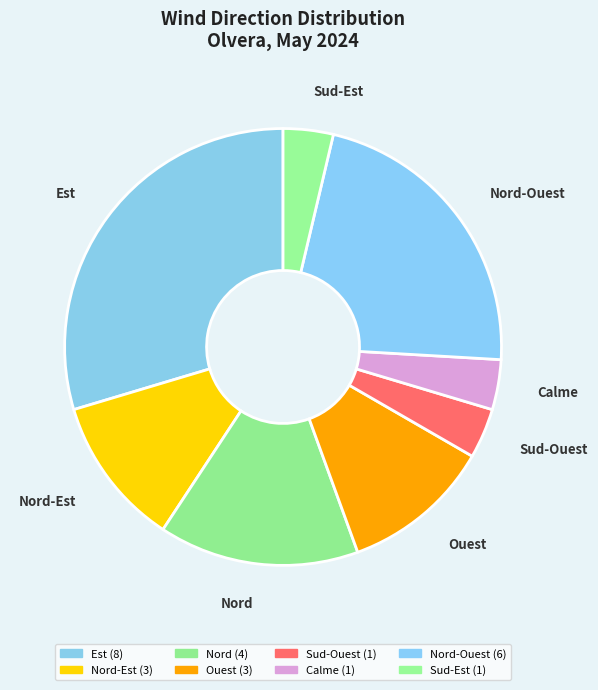

Which slice is the largest?

Est (8)